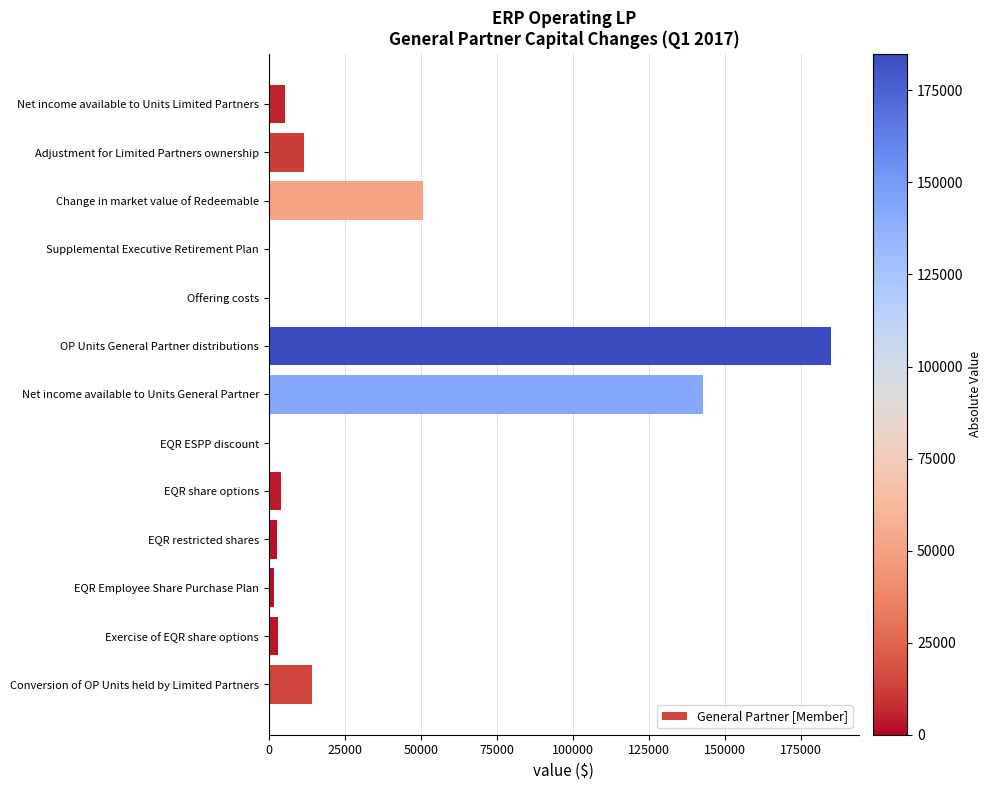

True or false: the data shows 50766 at Change in market value of Redeemable.

True